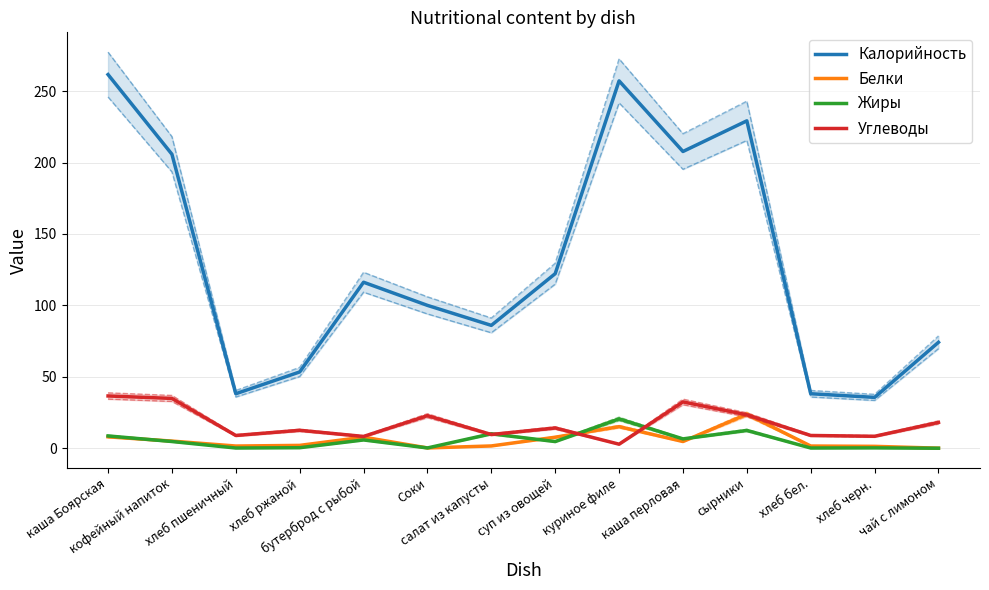

The Жиры series shows 5.8 at бутерброд с рыбой. True or false?

True